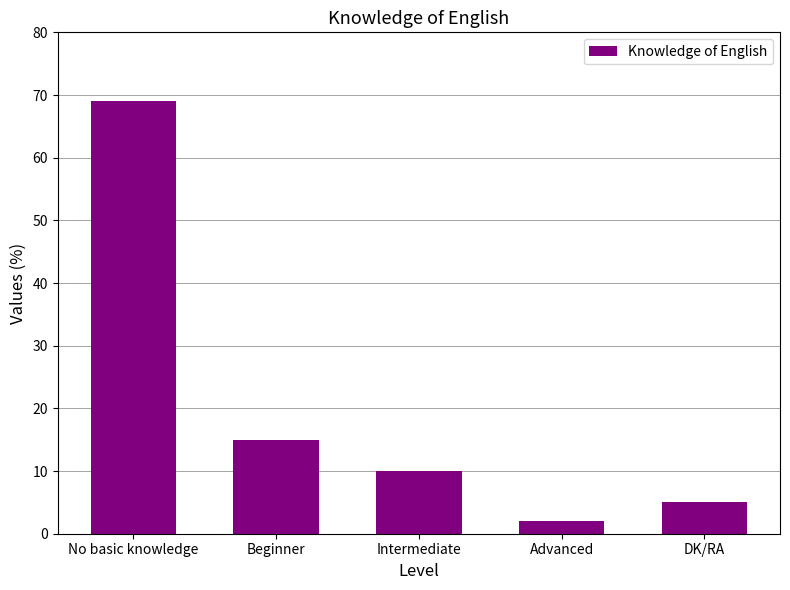

What is the change in value from Intermediate to DK/RA?

-5